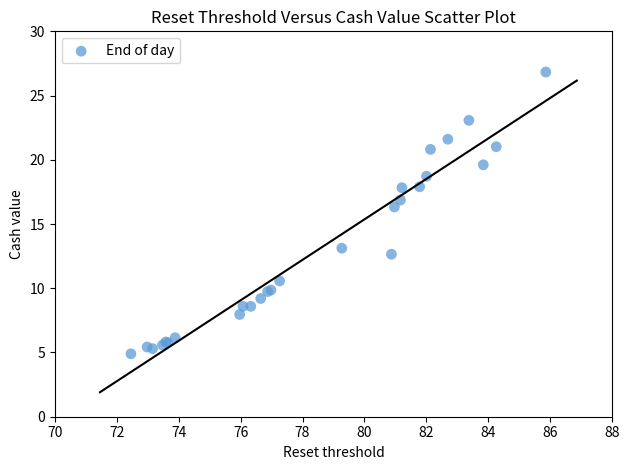

What Y value in the scatter plot is closest to 15?

16.3